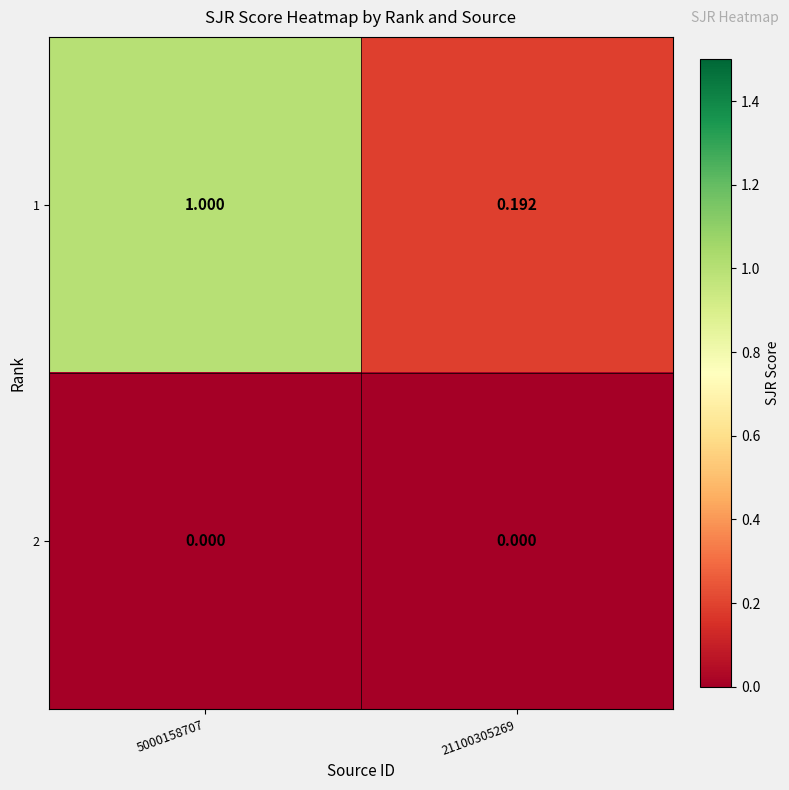

At which category is the sum across all series the highest?

5000158707